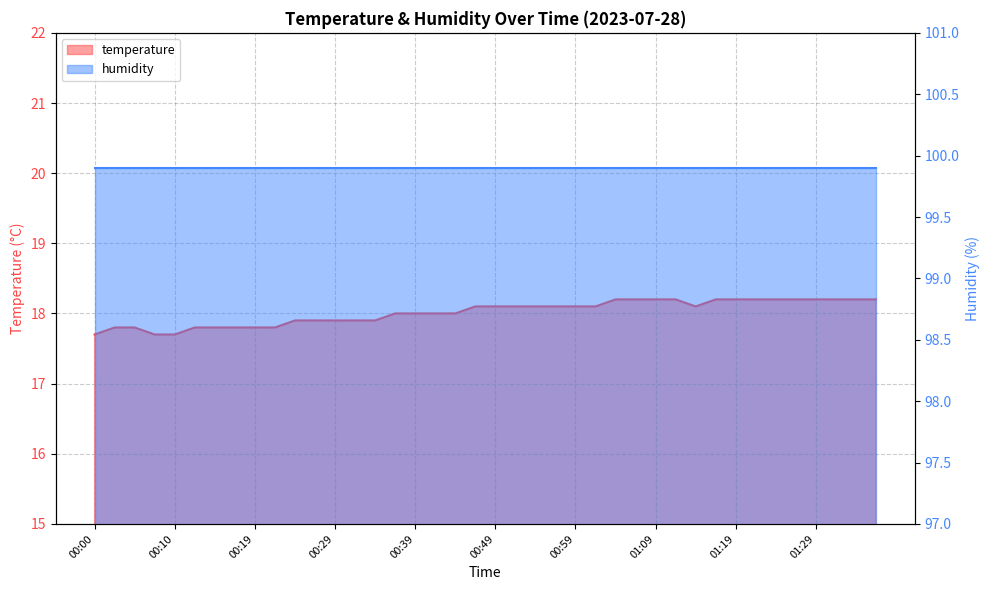

Reading left to right, list all the values displayed in this chart.

00:00=17.7	00:02=17.8	00:05=17.8	00:07=17.7	00:10=17.7	00:12=17.8	00:14=17.8	00:17=17.8	00:19=17.8	00:22=17.8	00:24=17.9	00:27=17.9	00:29=17.9	00:32=17.9	00:34=17.9	00:37=18.0	00:39=18.0	00:42=18.0	00:44=18.0	00:46=18.1	00:49=18.1	00:51=18.1	00:54=18.1	00:56=18.1	00:59=18.1	01:01=18.1	01:04=18.2	01:06=18.2	01:09=18.2	01:11=18.2	01:14=18.1	01:16=18.2	01:19=18.2	01:21=18.2	01:24=18.2	01:26=18.2	01:29=18.2	01:31=18.2	01:34=18.2	01:36=18.2